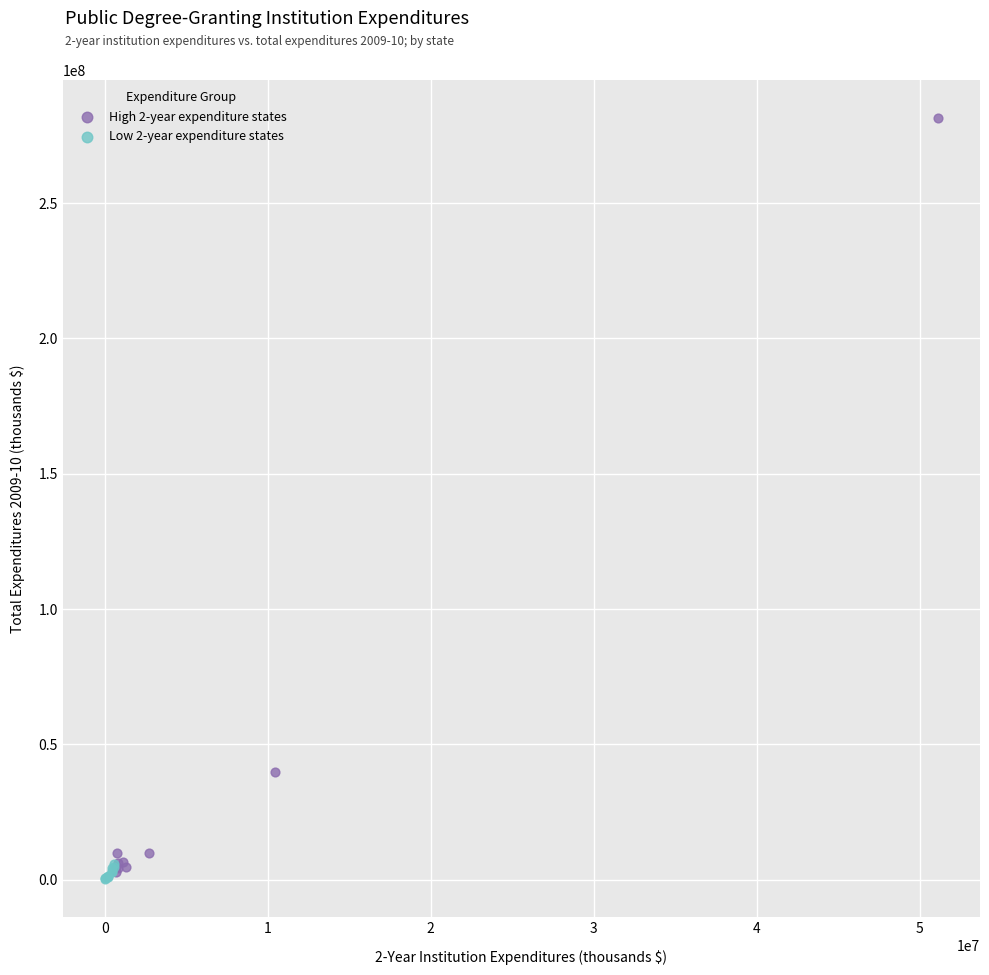

Which series contains the highest Y value?

High 2-year expenditure states